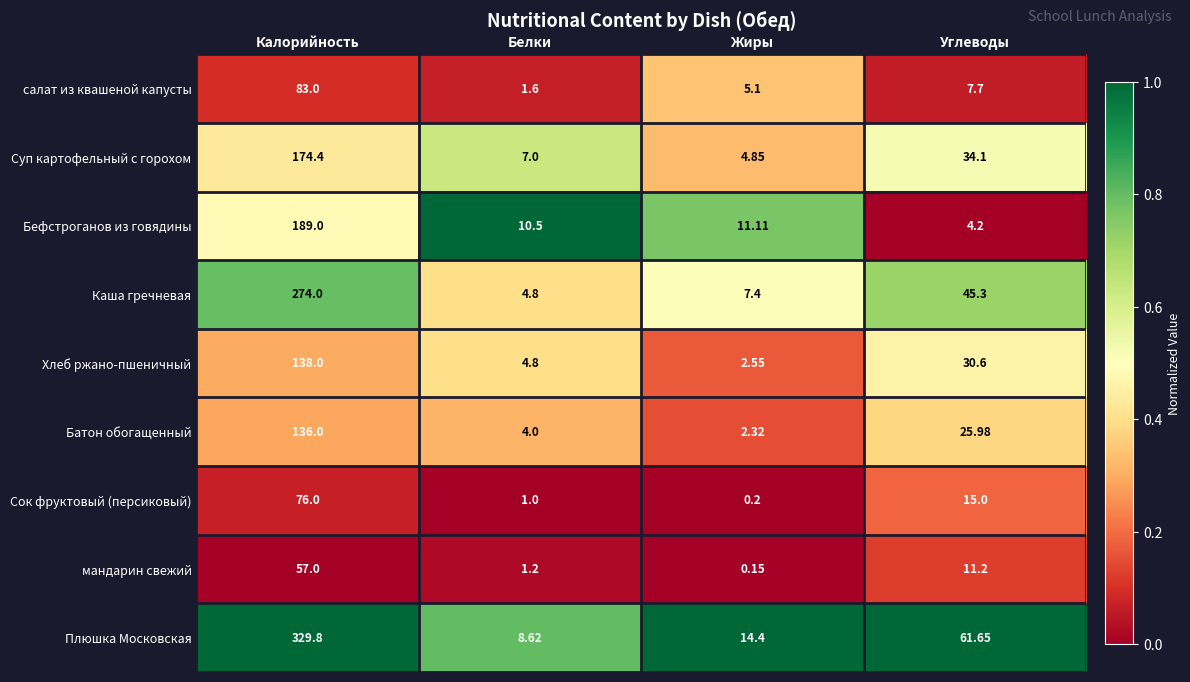

Which label corresponds to the smallest value in the chart?

Жиры